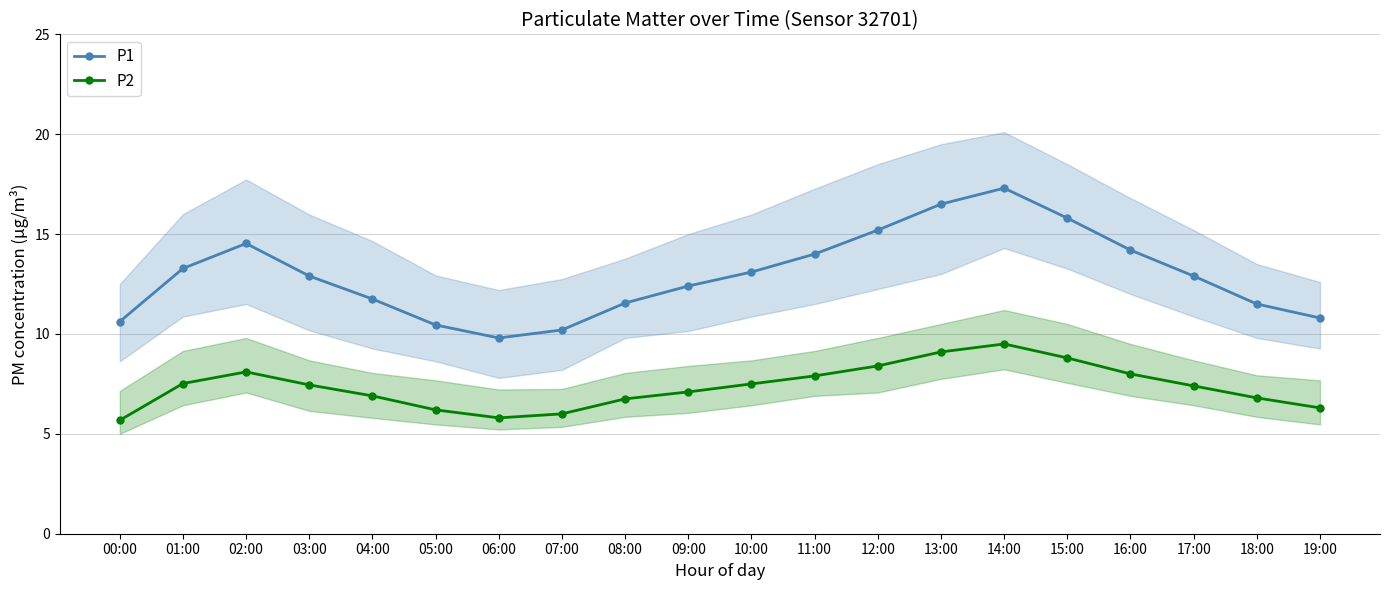

Reading left to right, what are all the values shown in this chart?

P1: 10.6	13.3	14.5	12.9	11.8	10.4	9.8	10.2	11.6	12.4	13.1	14.0	15.2	16.5	17.3	15.8	14.2	12.9	11.5	10.8
P2: 5.7	7.5	8.1	7.5	6.9	6.2	5.8	6.0	6.8	7.1	7.5	7.9	8.4	9.1	9.5	8.8	8.0	7.4	6.8	6.3